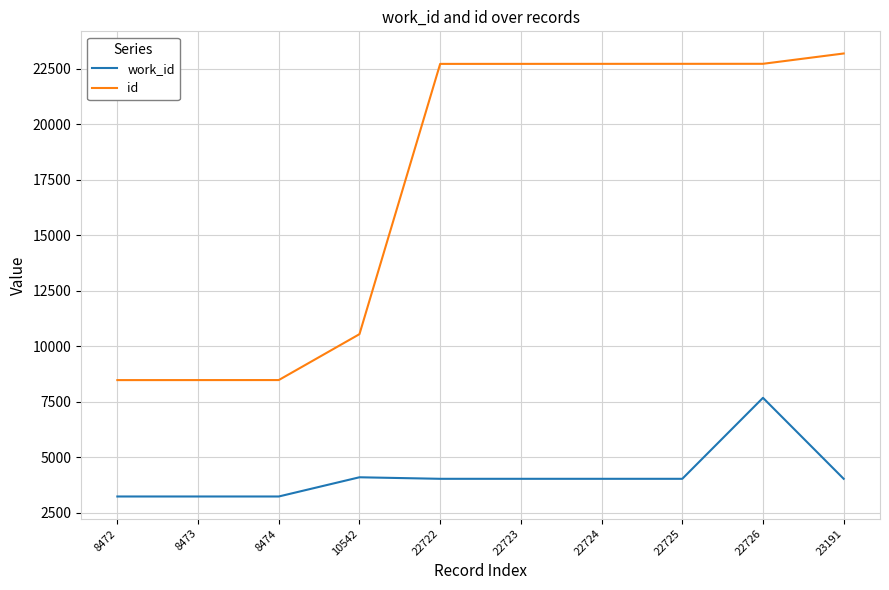

What is the sum of the id values at 22725 and 22726?

45451